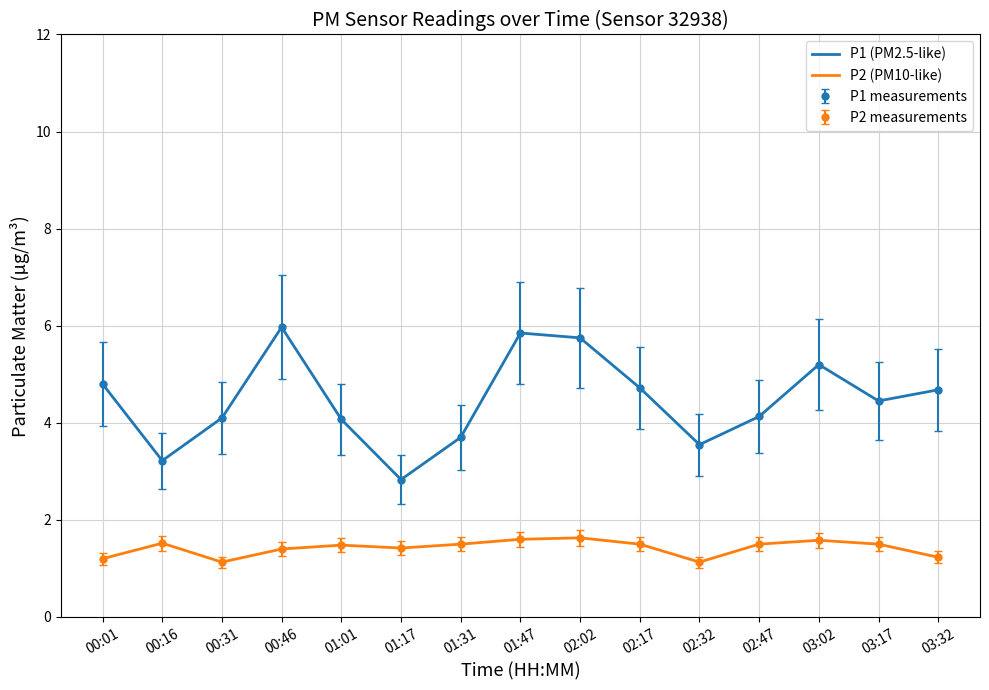

At which category does P1 (PM2.5-like) reach its first local valley?

00:16